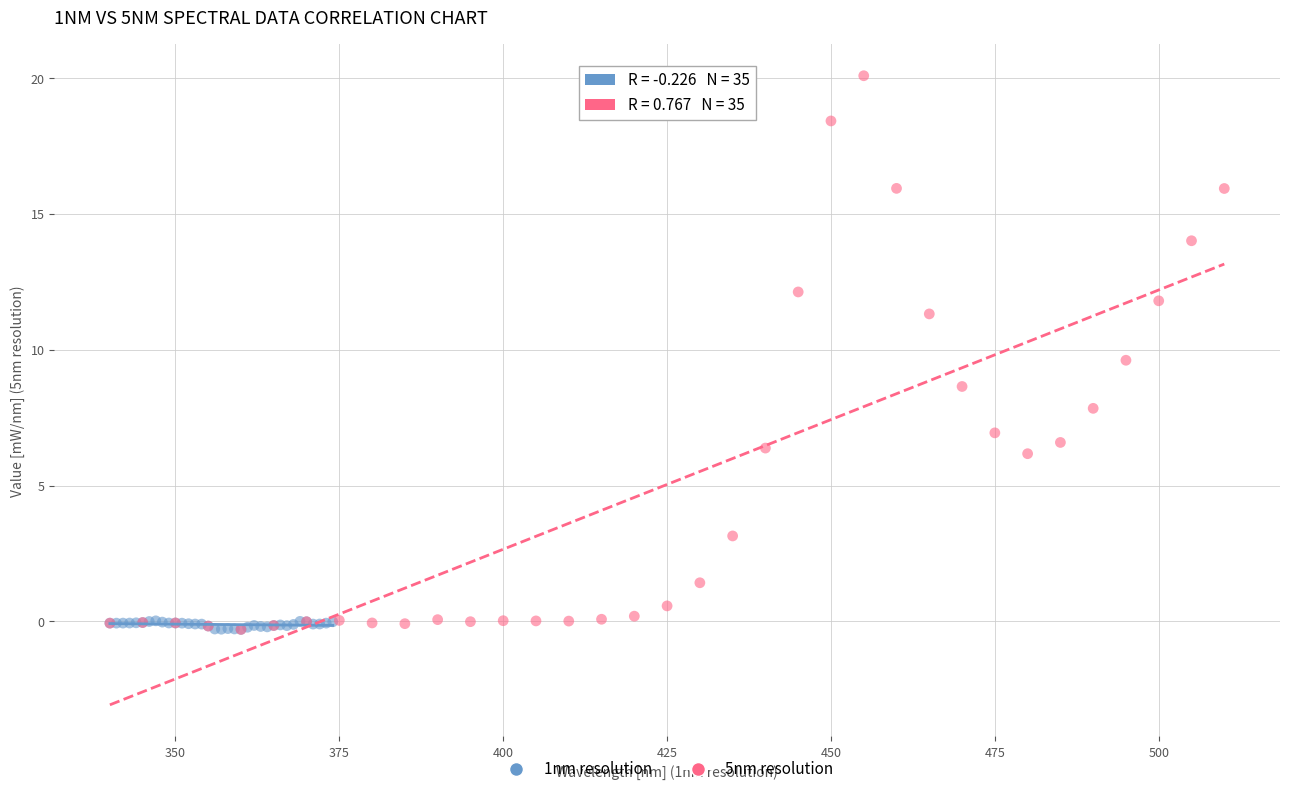

Which series has the largest Y range (max minus min)?

5nm resolution